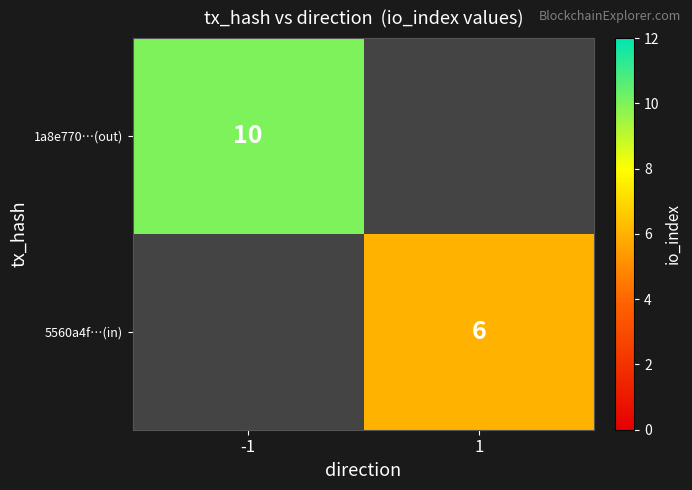

True or false: 1a8e770…(out) has a value of 10 at -1.

True